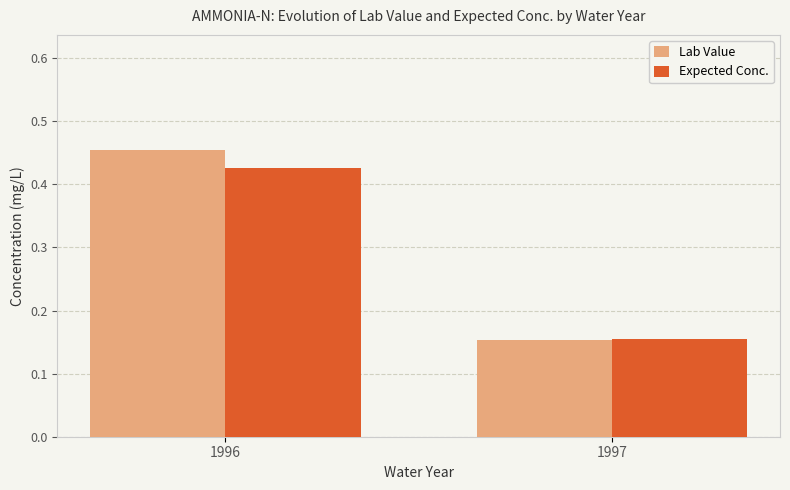

At which label does Expected Conc. reach its minimum?

1997